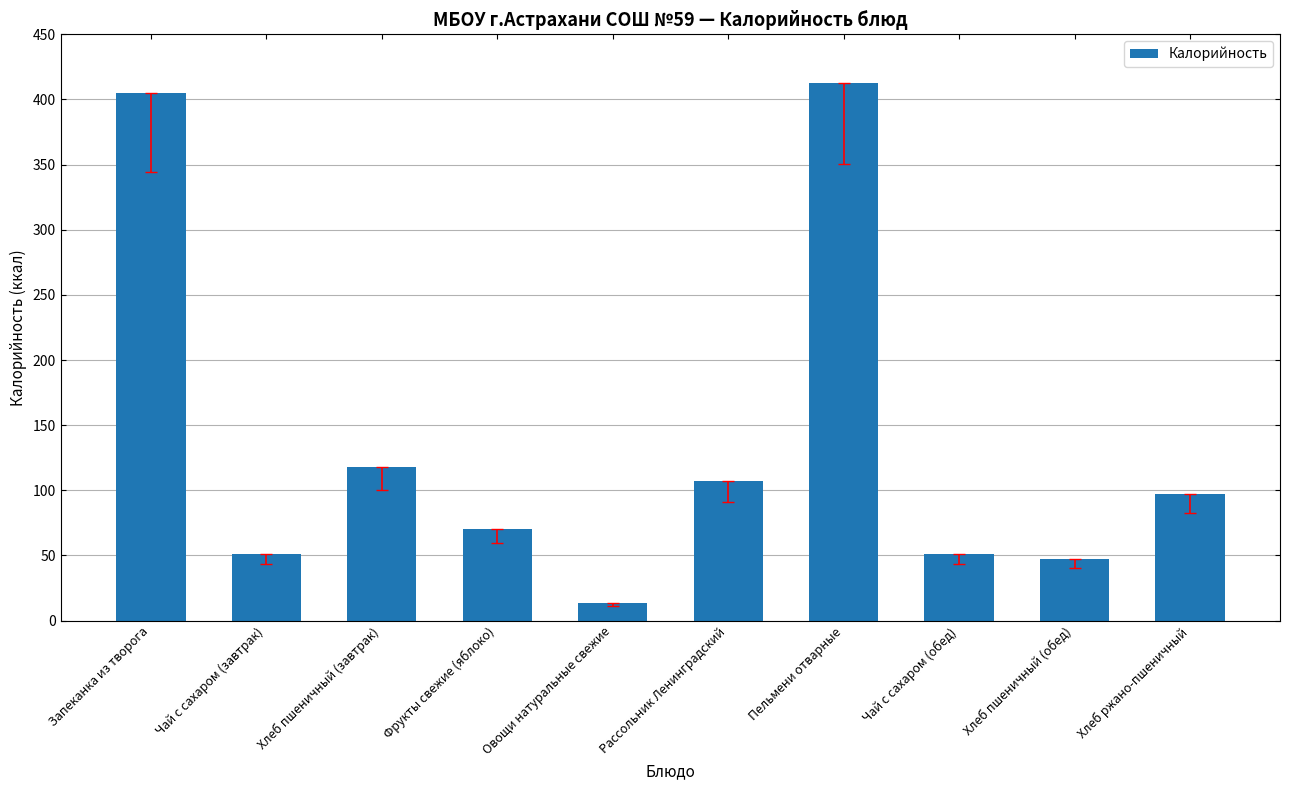

Are the bars horizontal?

No